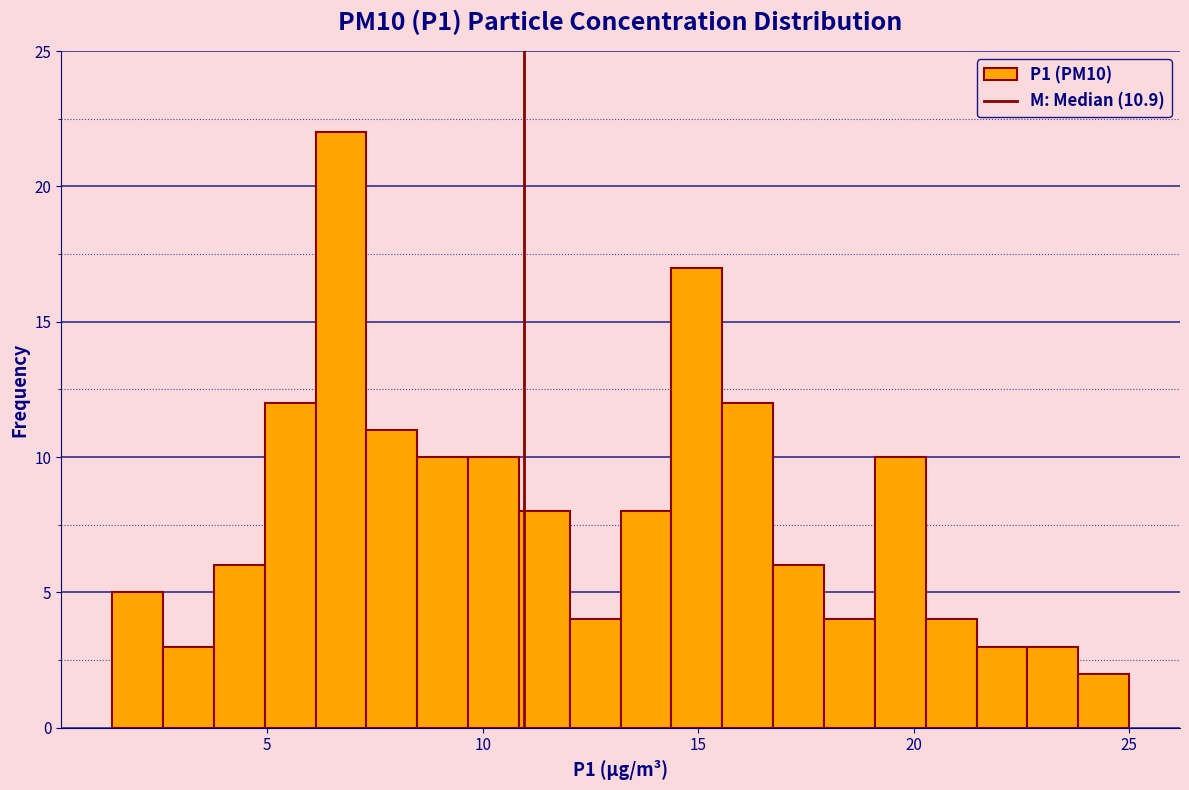

Read against the x-axis, roughly where is the centre of the tallest bar?

6.5